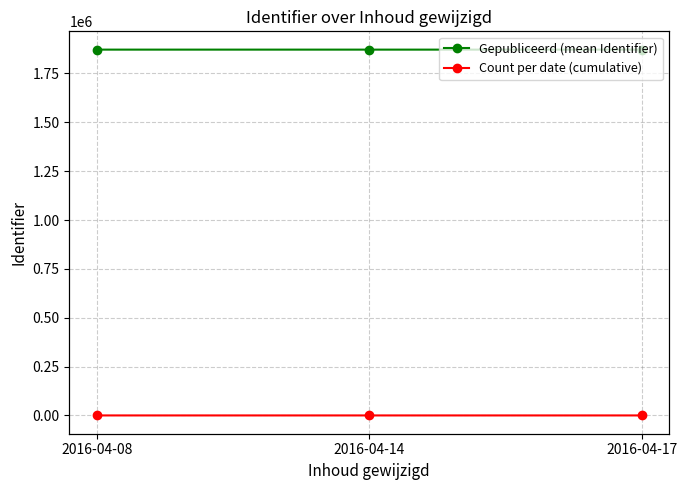

Reading left to right, list all the values displayed in this chart.

Gepubliceerd (mean Identifier): 2016-04-08=1871789	2016-04-14=1871779	2016-04-17=1871755
Count per date (cumulative): 2016-04-08=6	2016-04-14=7	2016-04-17=10